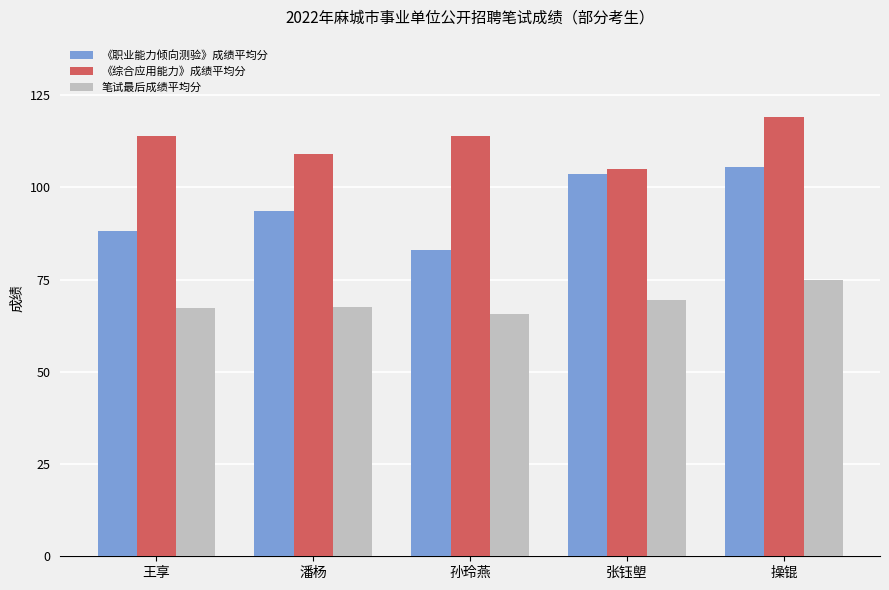

What is the value of the 笔试最后成绩平均分 bar at the 3rd from the left?

65.7